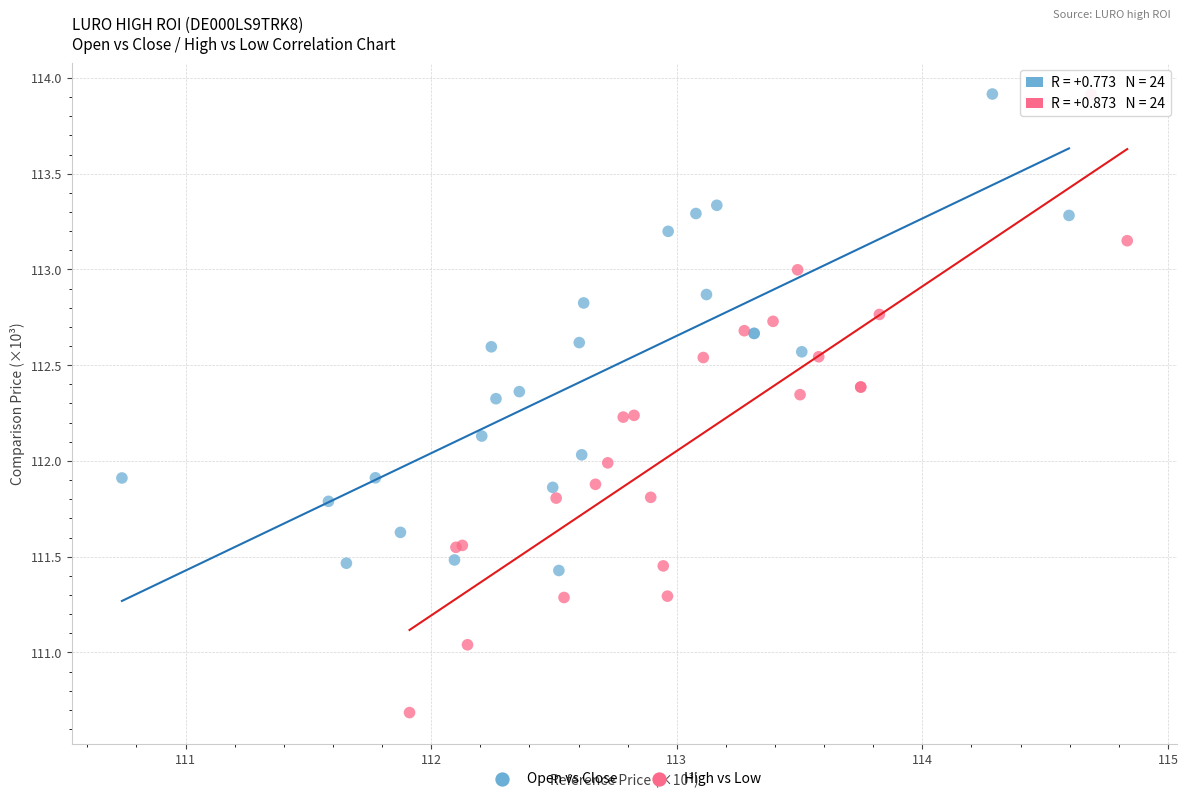

Which series has the largest Y range (max minus min)?

High vs Low